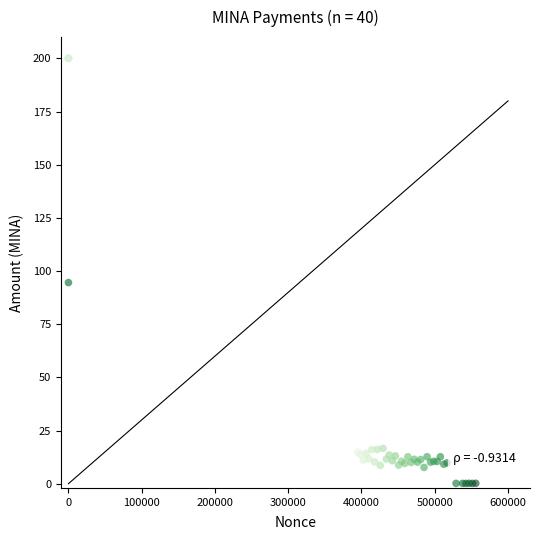

What Y value in the scatter plot is closest to 100?

94.6